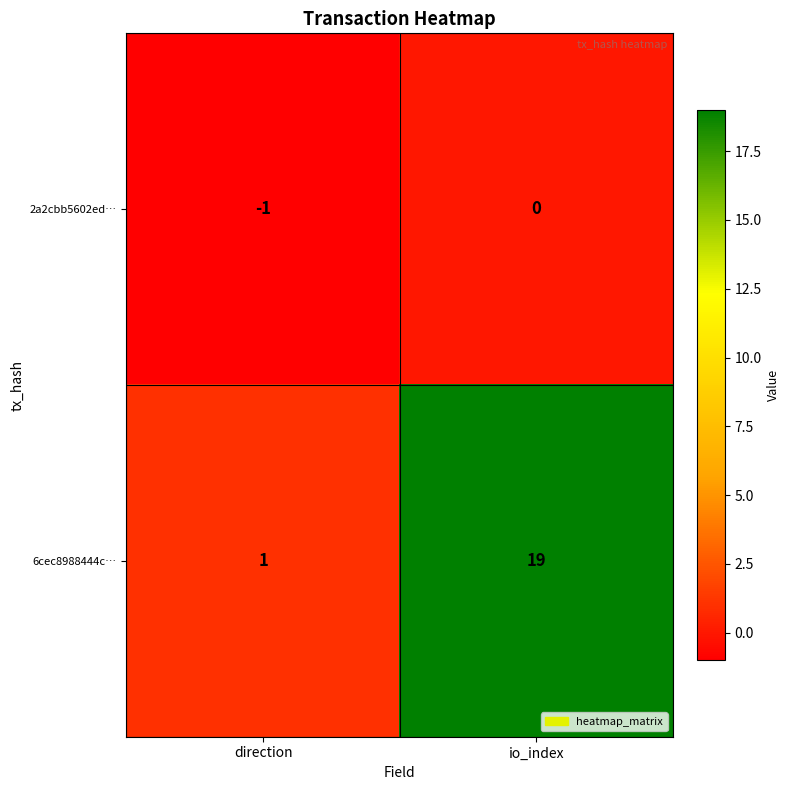

What is the difference between the maximum and minimum values in the 6cec8988444c… series?

18